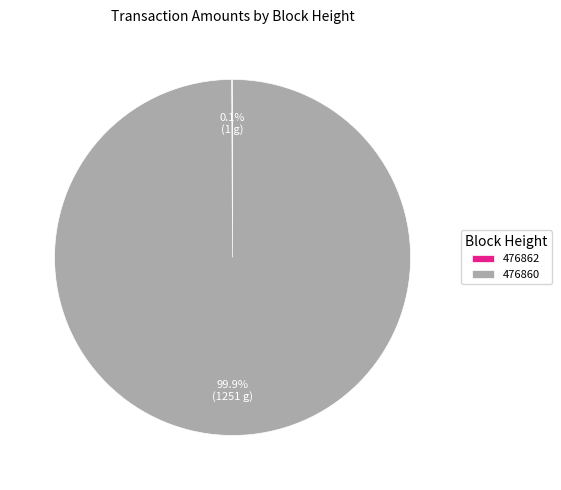

Which category accounts for the majority?

476860